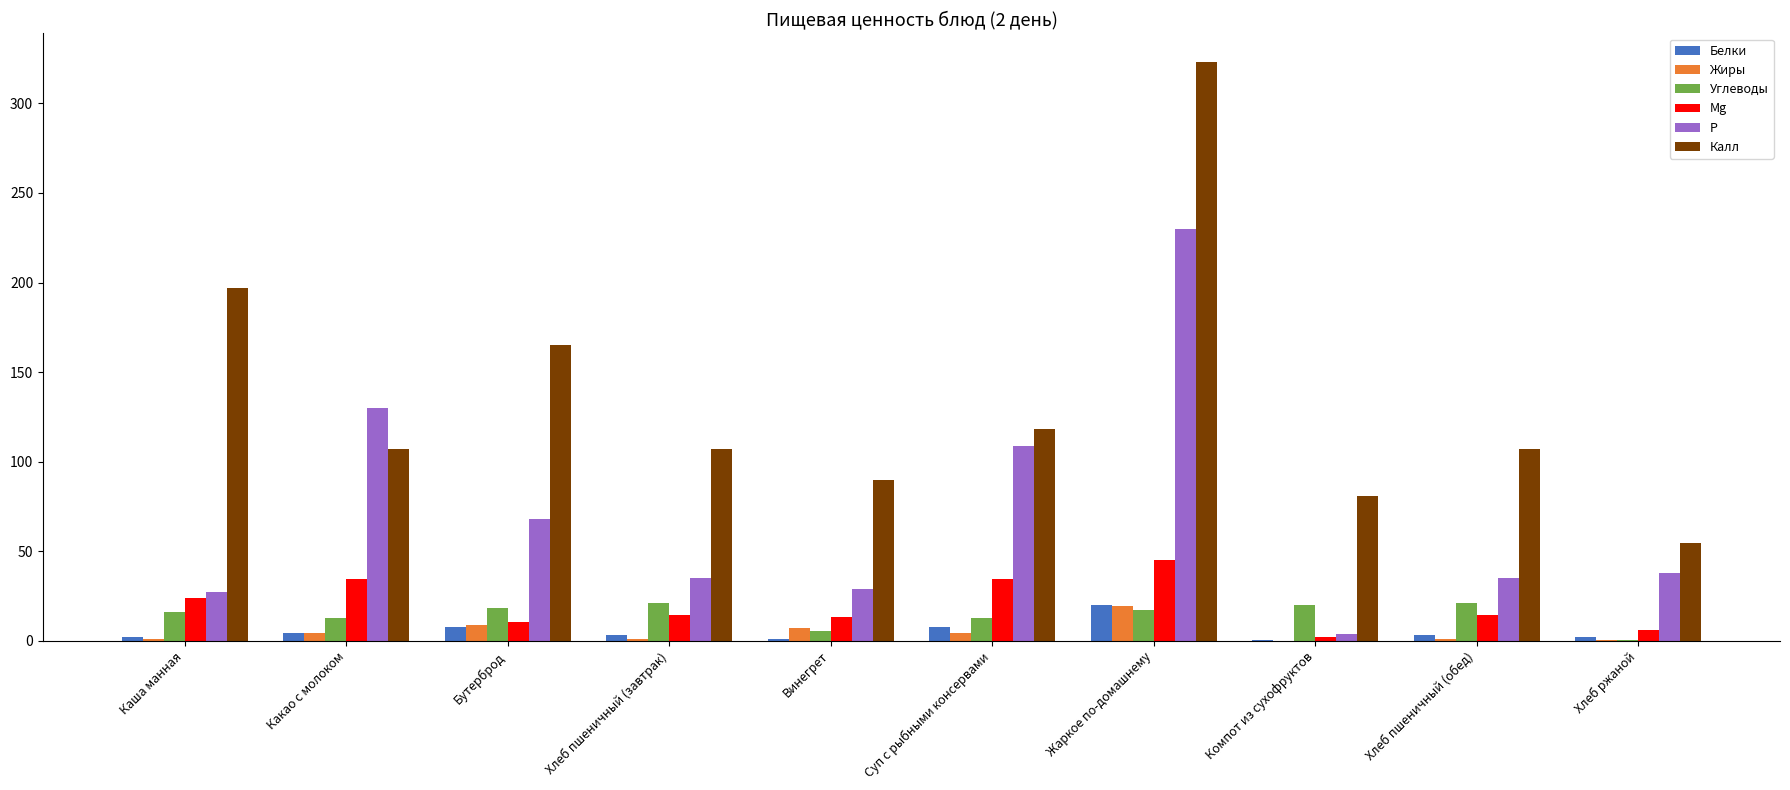

At which category is the sum across all series the highest?

Жаркое по-домашнему